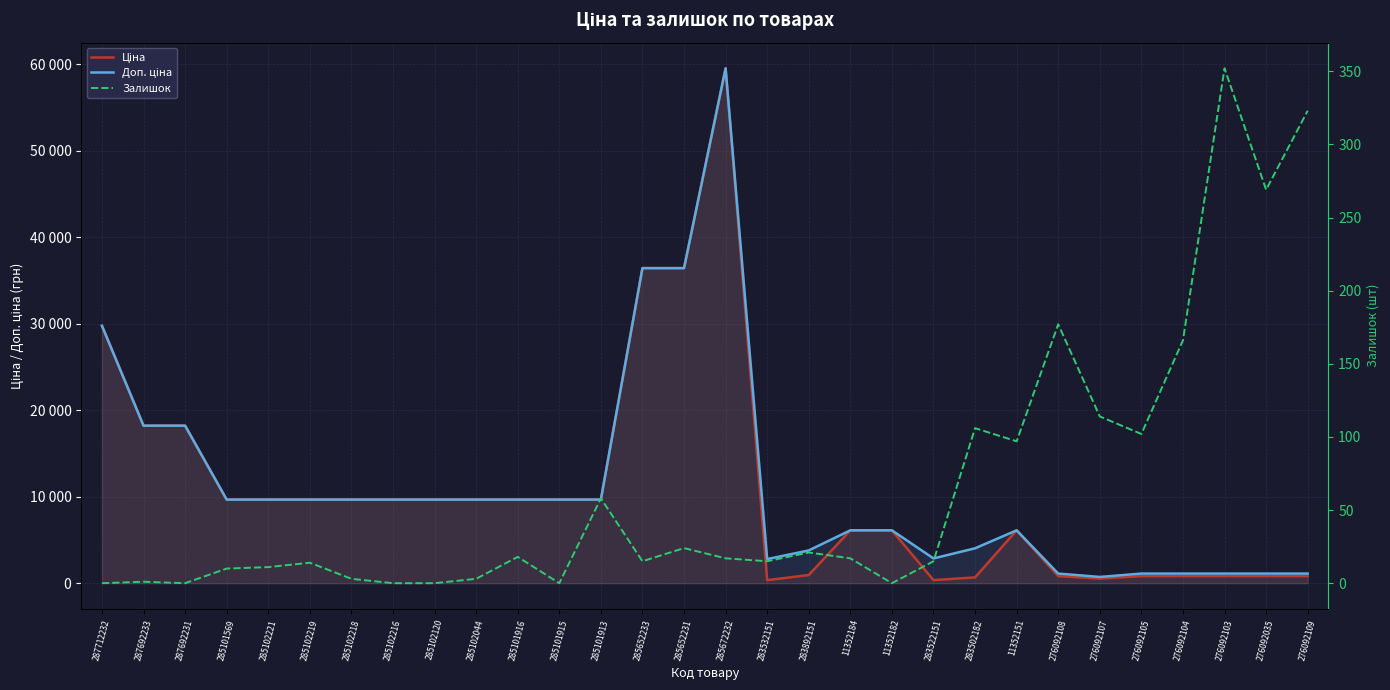

At which category is the sum across all series the highest?

285672232